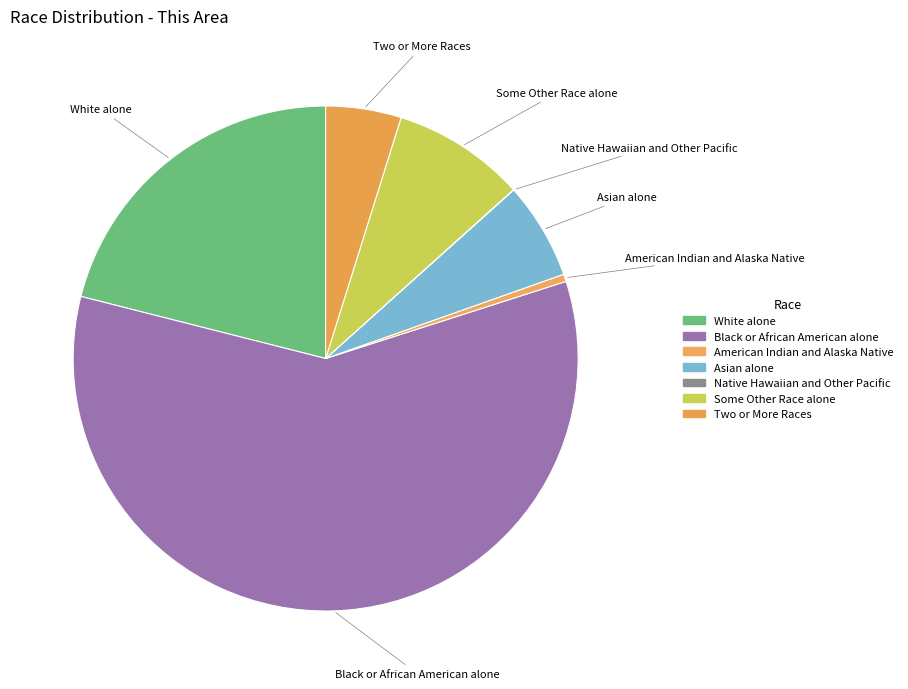

Does Black or African American alone represent more than half of the total?

Yes